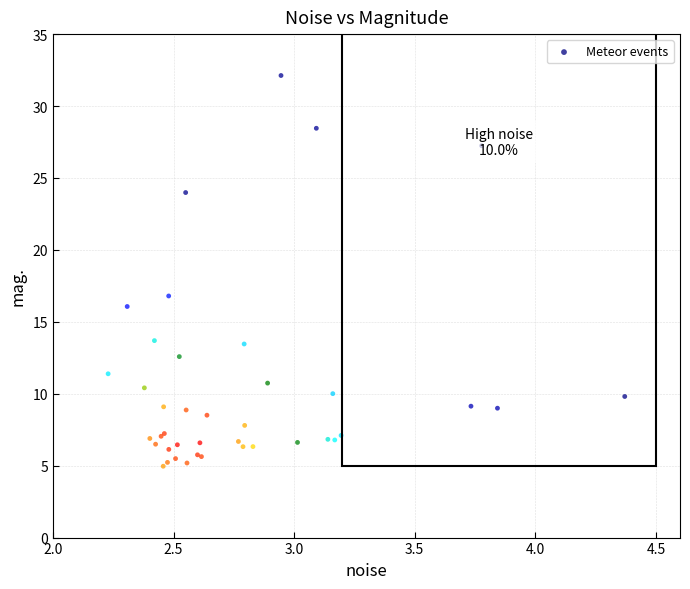

What Y value in the scatter plot is closest to 18?

16.8